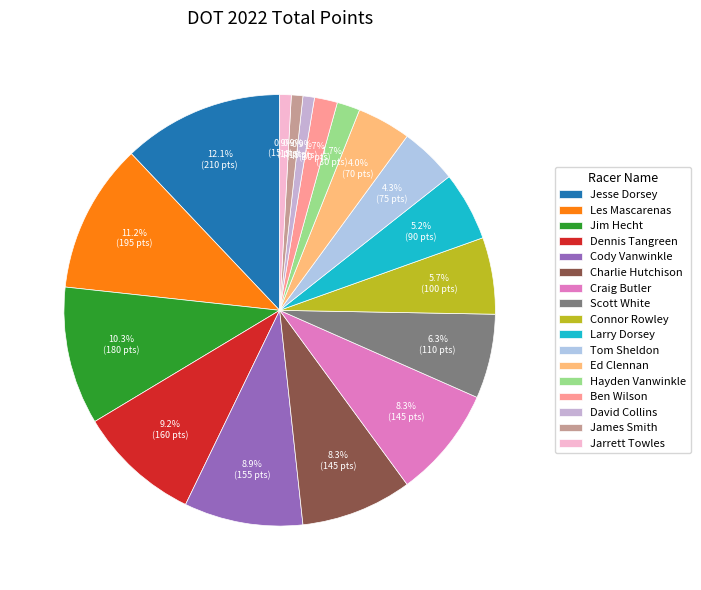

To the nearest percent, what is the average slice percentage?

6%